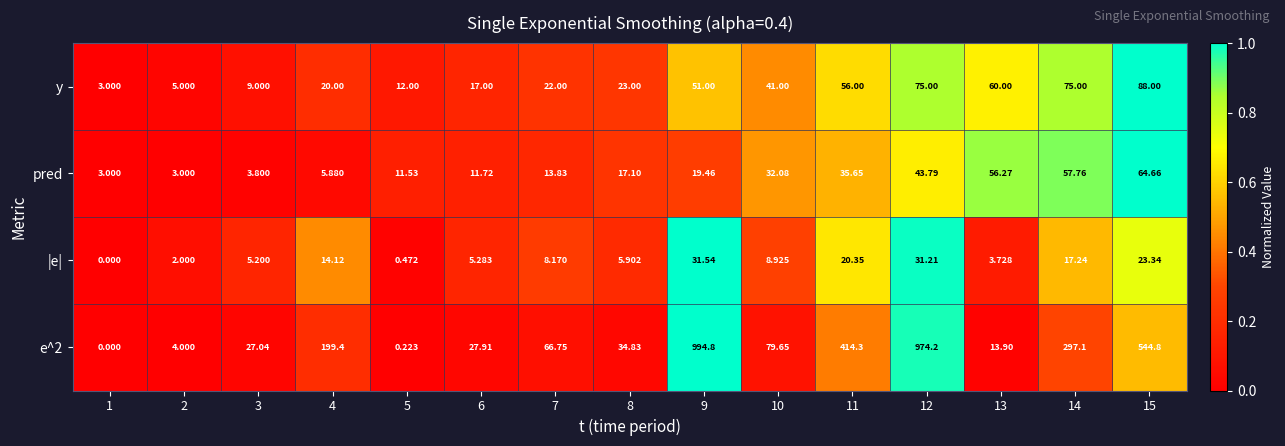

Is the value of |e| at 3 greater than the value of e^2 at 6?

No